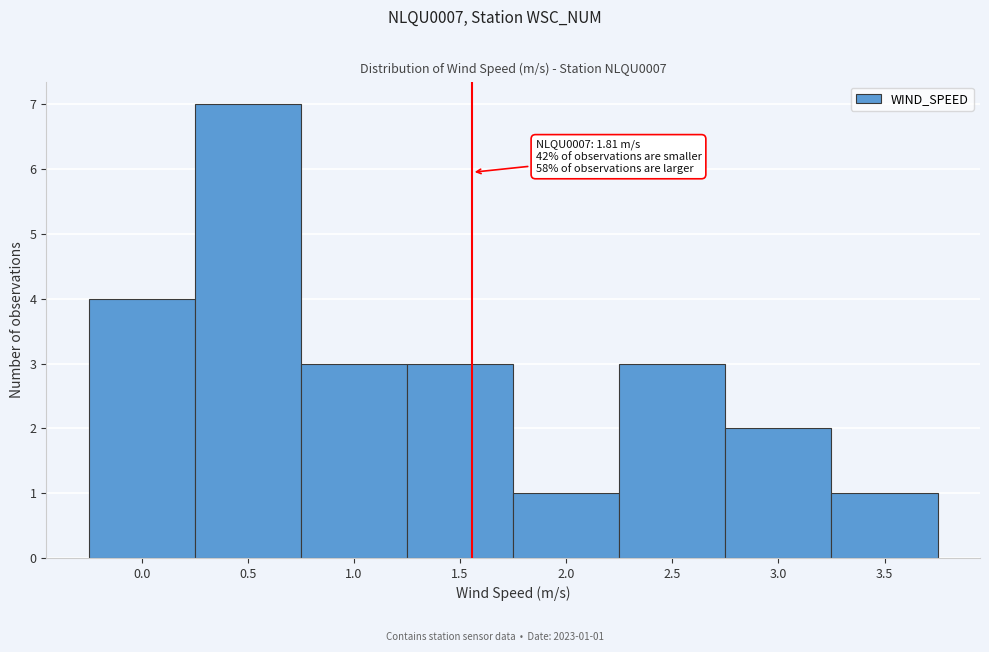

Reading left to right, extract all data points from this chart.

0.0=4	0.5=7	1.0=3	1.5=3	2.0=1	2.5=3	3.0=2	3.5=1